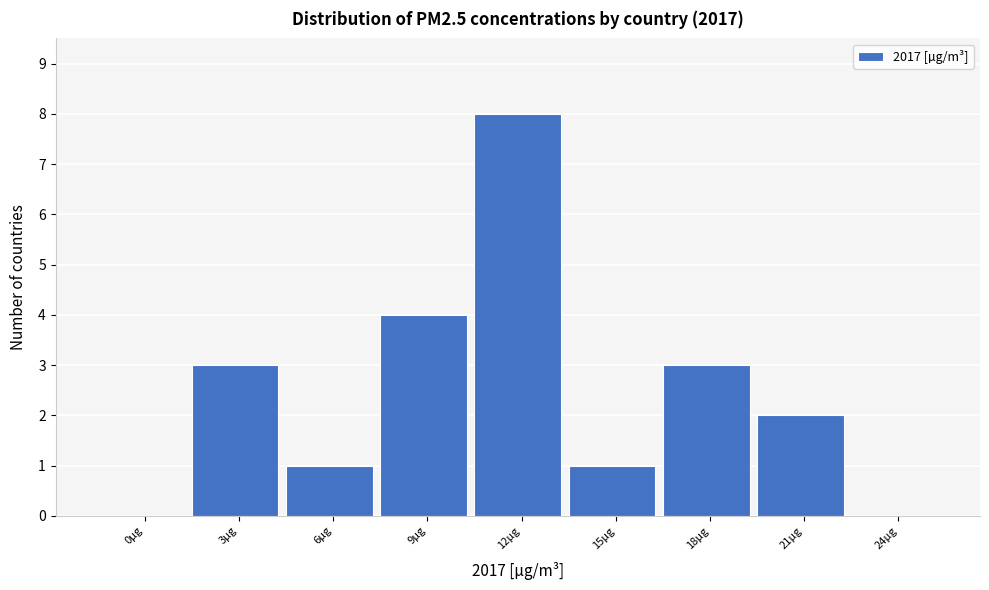

Reading left to right, what are all the values shown in this chart?

0µg=0	3µg=3	6µg=1	9µg=4	12µg=8	15µg=1	18µg=3	21µg=2	24µg=0